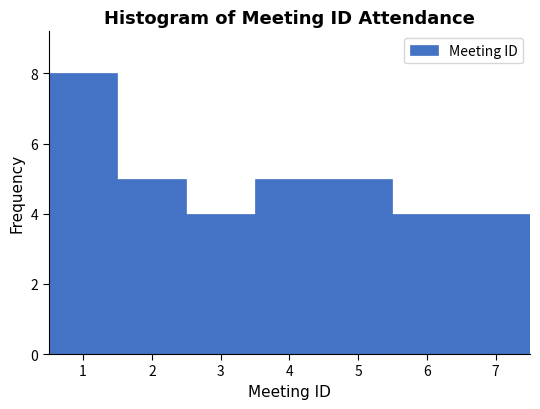

Which range on the x-axis has the tallest bar?

0.5 to 1.5